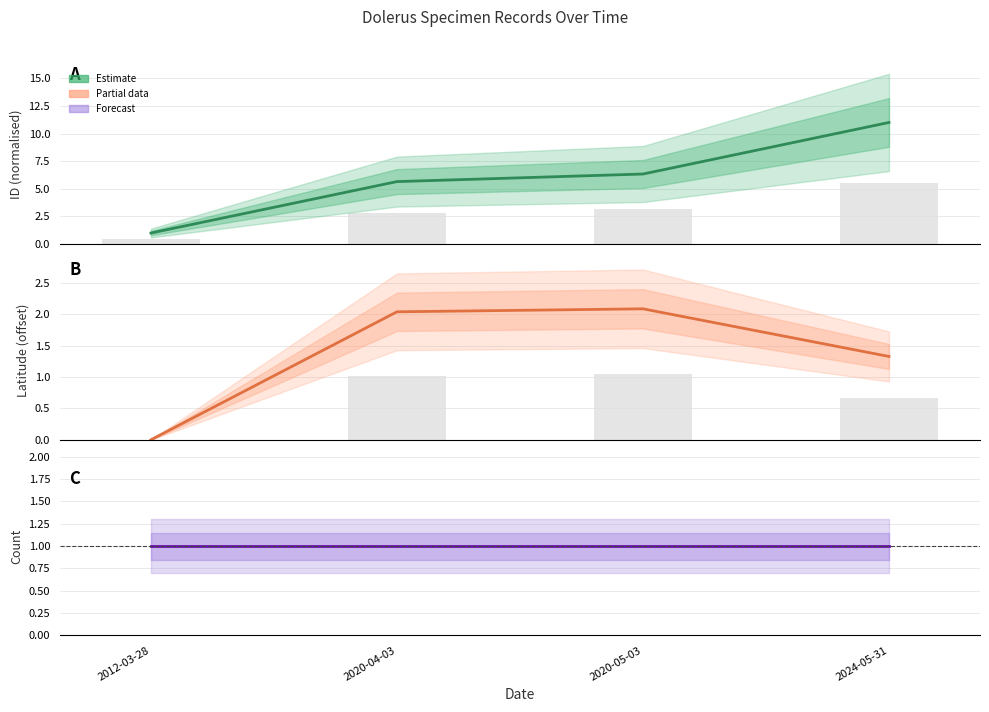

List the series in order of their peak value, lowest first.

Count, Latitude, ID